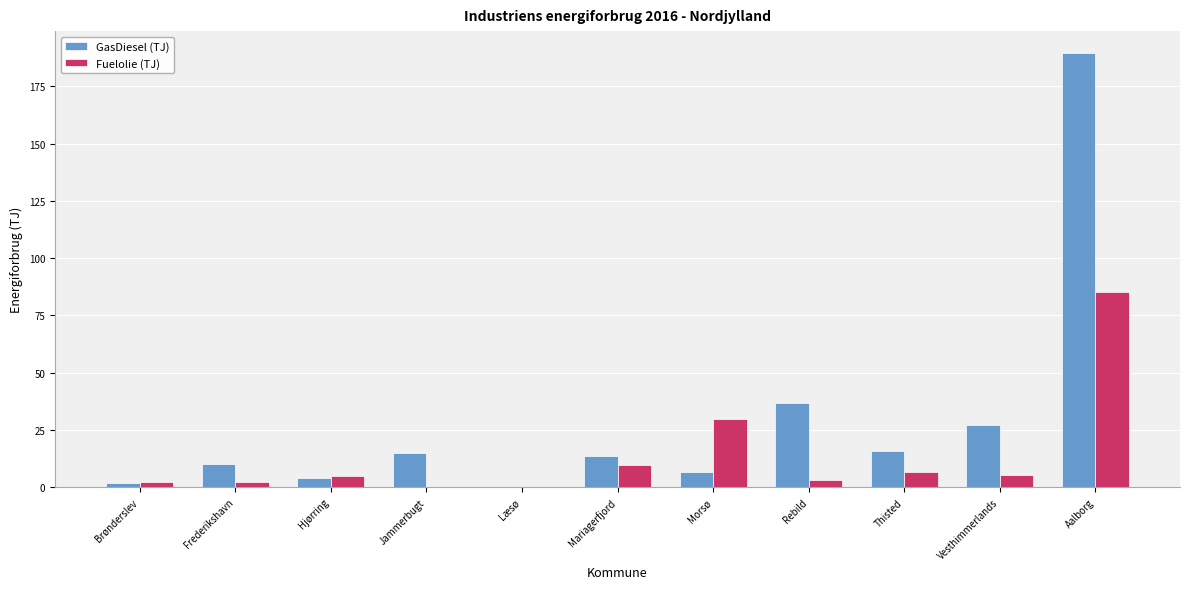

What is the highest value of the Fuelolie (TJ) series?

85.3